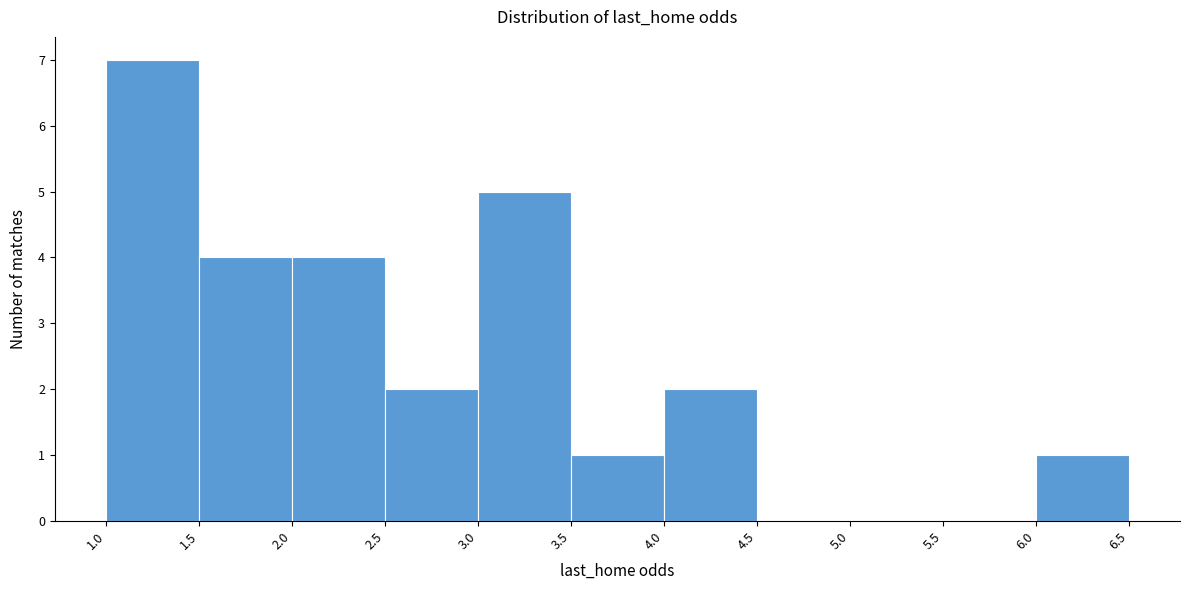

Which range on the x-axis has the tallest bar?

1.0 to 1.5